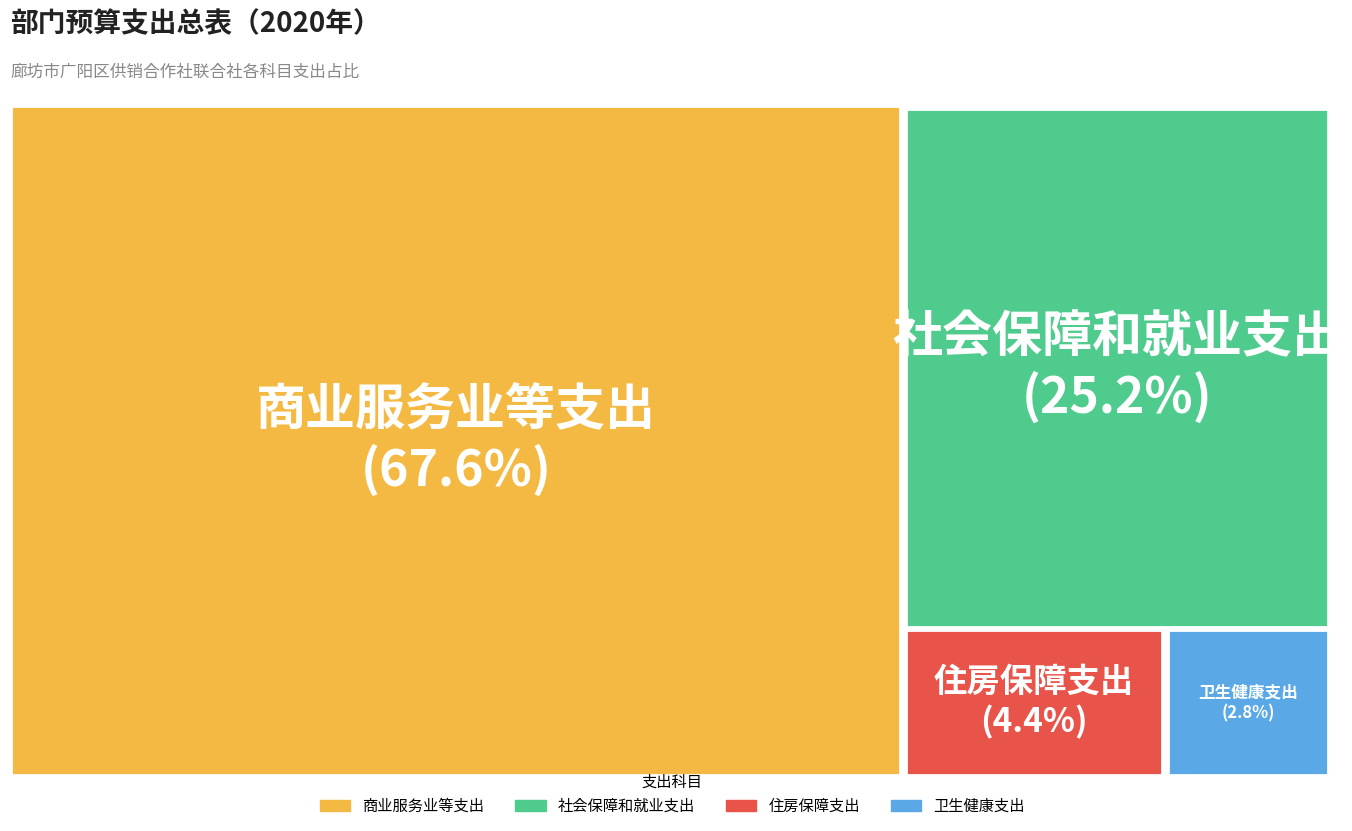

Do 住房保障支出 and 卫生健康支出 together represent more than half of the pie?

No